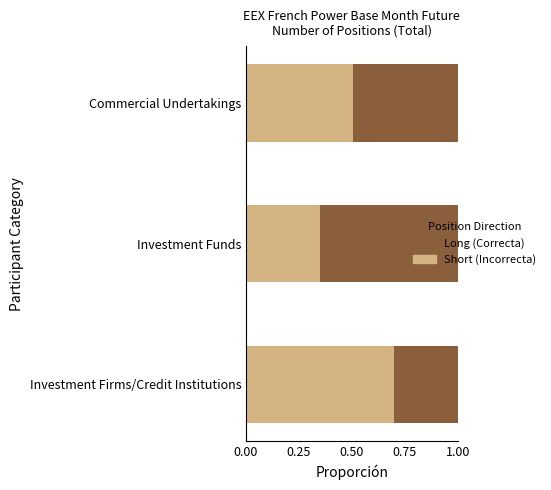

What is the total value across all series at Investment Firms/Credit Institutions?

1.0